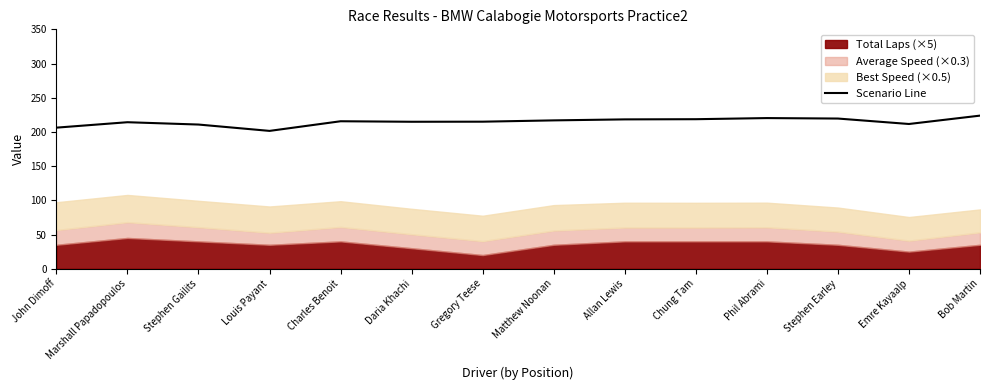

Reading left to right, extract all data points from this chart.

206.3	214.2	210.8	201.5	215.6	214.9	215.0	216.9	218.3	218.6	220.2	219.6	211.6	223.8